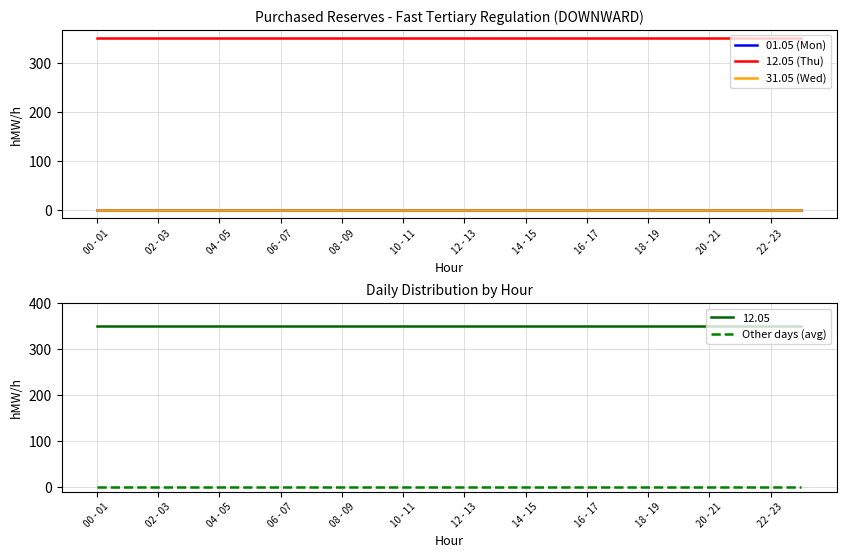

What is the highest value of the 12.05 series?

350